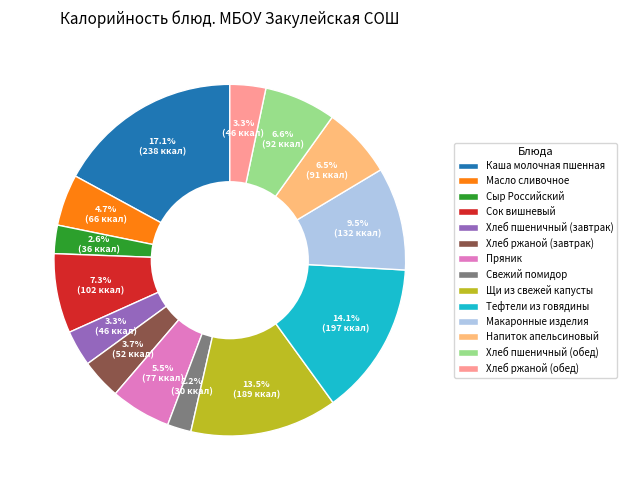

The Масло сливочное slice represents 5% of the pie. True or false?

True